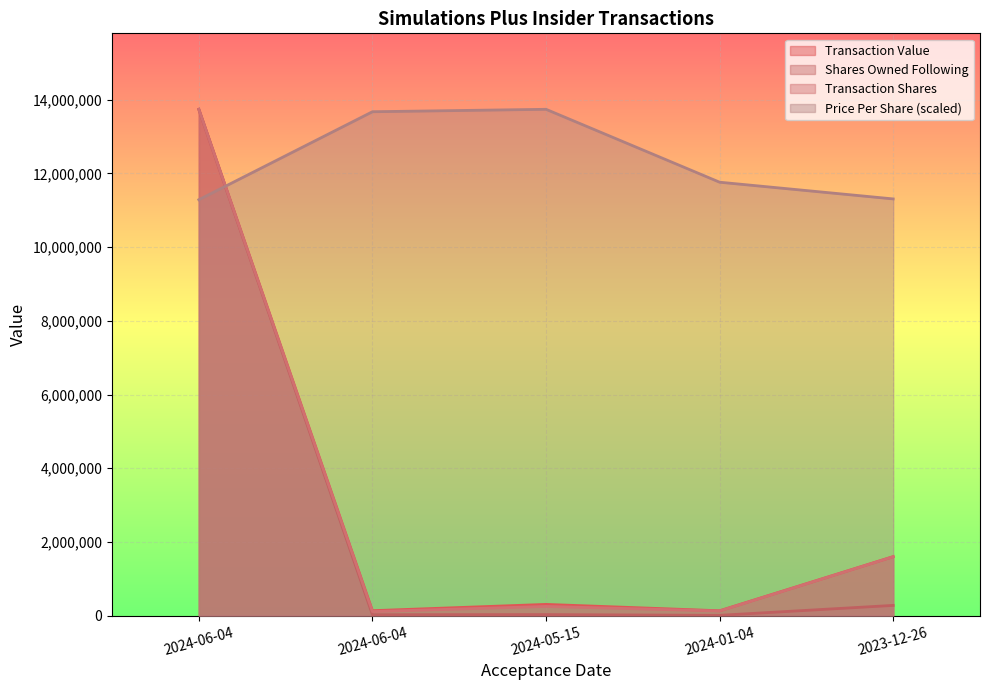

Reading right to left, transcribe all the data shown in this chart.

transactionPricePerShare: 2023-12-26=11305489.5	2024-01-04=11758943.5	2024-05-15=13736479.0	2024-06-04=13670371.2	2024-06-04=11283677.0
transactionShares: 2023-12-26=1600542.2	2024-01-04=129284.5	2024-05-15=252508.8	2024-06-04=112800.7	2024-06-04=13736479.0
transactionValue: 2023-12-26=1603636.0	2024-01-04=134730.0	2024-05-15=307398.0	2024-06-04=136660.0	2024-06-04=13736479.0
sharesOwnedFollowingTransaction: 2023-12-26=280080.1	2024-01-04=10864.3	2024-05-15=30726.7	2024-06-04=27618.6	2024-06-04=13736479.0